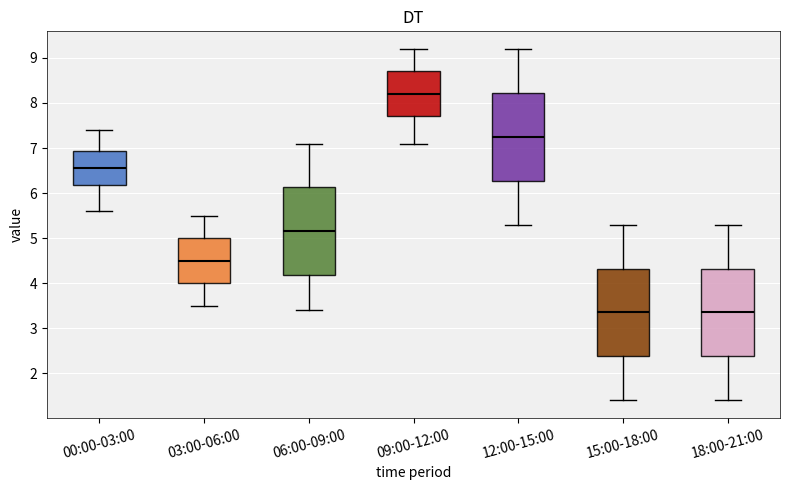

Reading left to right, read every box against the y-axis: the position of its median line, the range the box covers, and the ends of its whiskers. The values are not printed on the chart, so give them approximately, as read against the axis.

00:00-03:00: median 6.6, box 6.2 to 6.9, whiskers 5.6 to 7.4
03:00-06:00: median 4.5, box 4.0 to 5.0, whiskers 3.5 to 5.5
06:00-09:00: median 5.2, box 4.2 to 6.1, whiskers 3.4 to 7.1
09:00-12:00: median 8.2, box 7.7 to 8.7, whiskers 7.1 to 9.2
12:00-15:00: median 7.3, box 6.3 to 8.2, whiskers 5.3 to 9.2
15:00-18:00: median 3.4, box 2.4 to 4.3, whiskers 1.4 to 5.3
18:00-21:00: median 3.4, box 2.4 to 4.3, whiskers 1.4 to 5.3